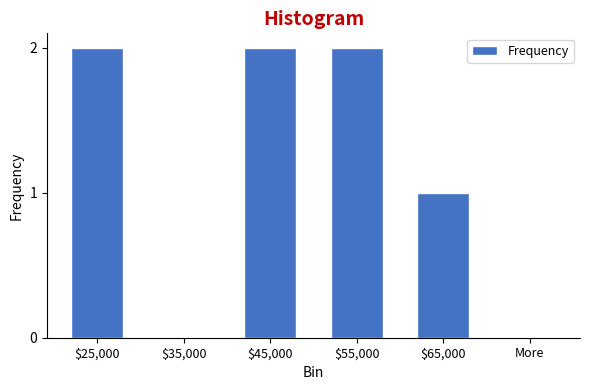

True or false: the data shows 1 at $35,000.

False